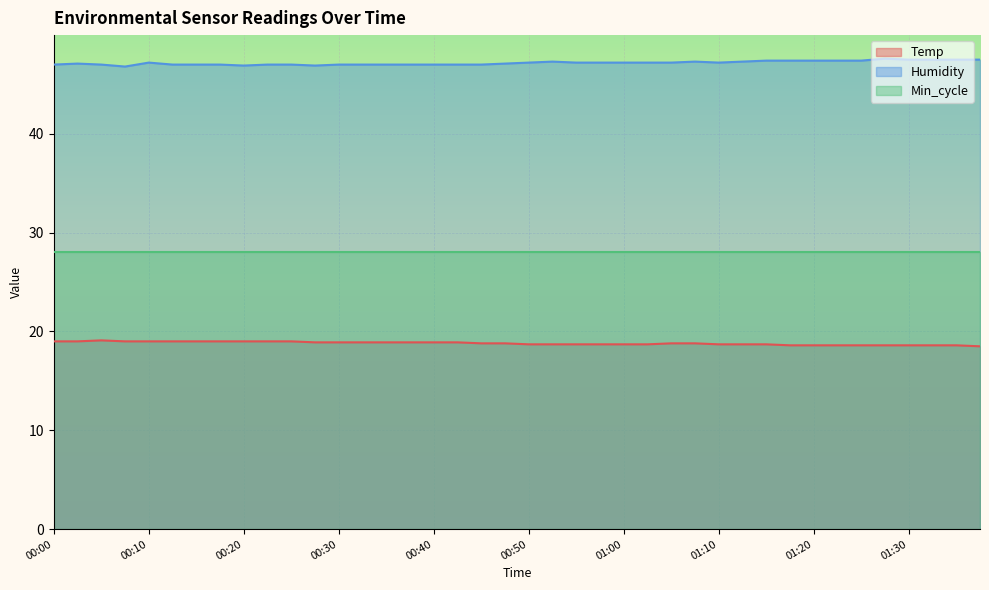

The Temp series shows 18.7 at 00:57. True or false?

True